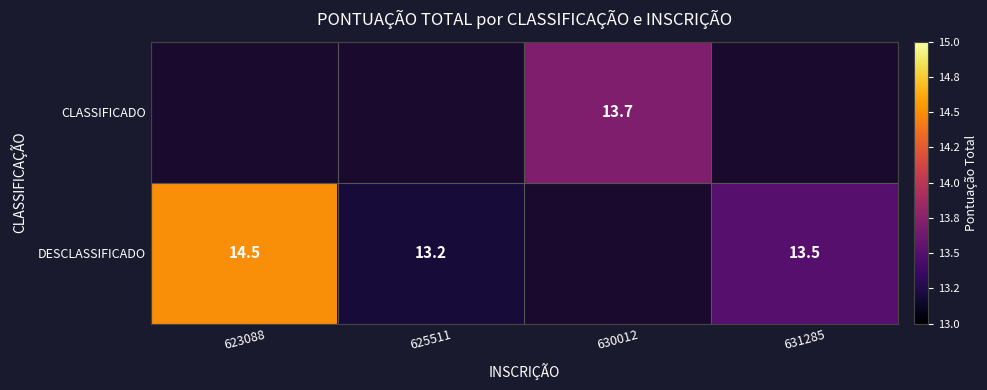

Is it true that CLASSIFICADO equals 5.9 at 630012?

False